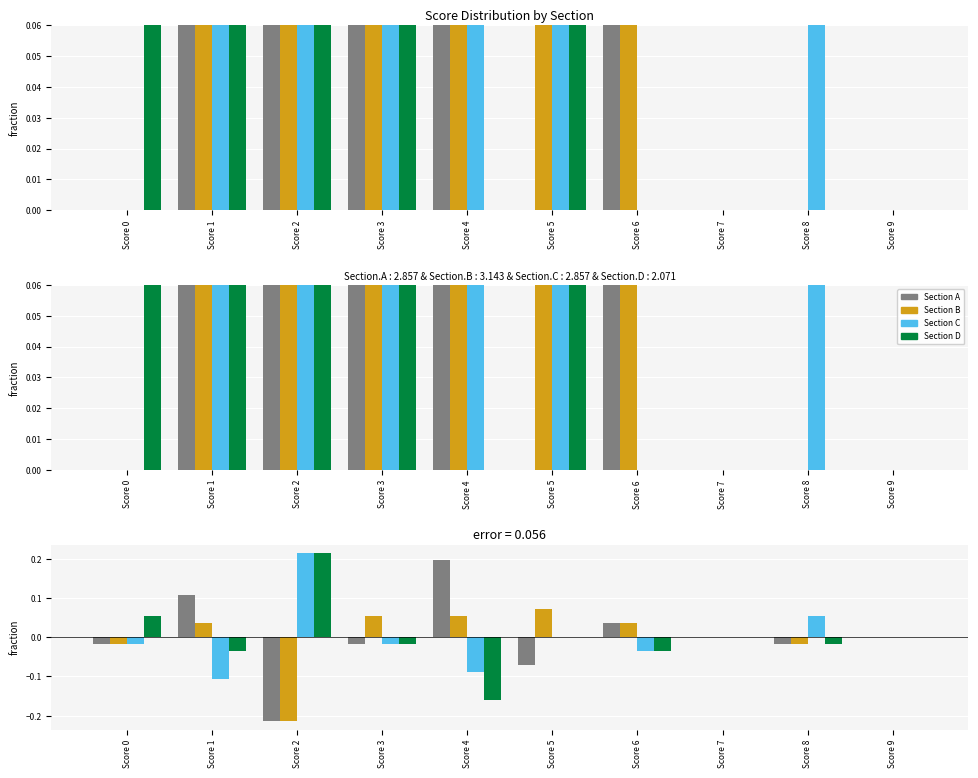

How many values in Section A are above zero?

3